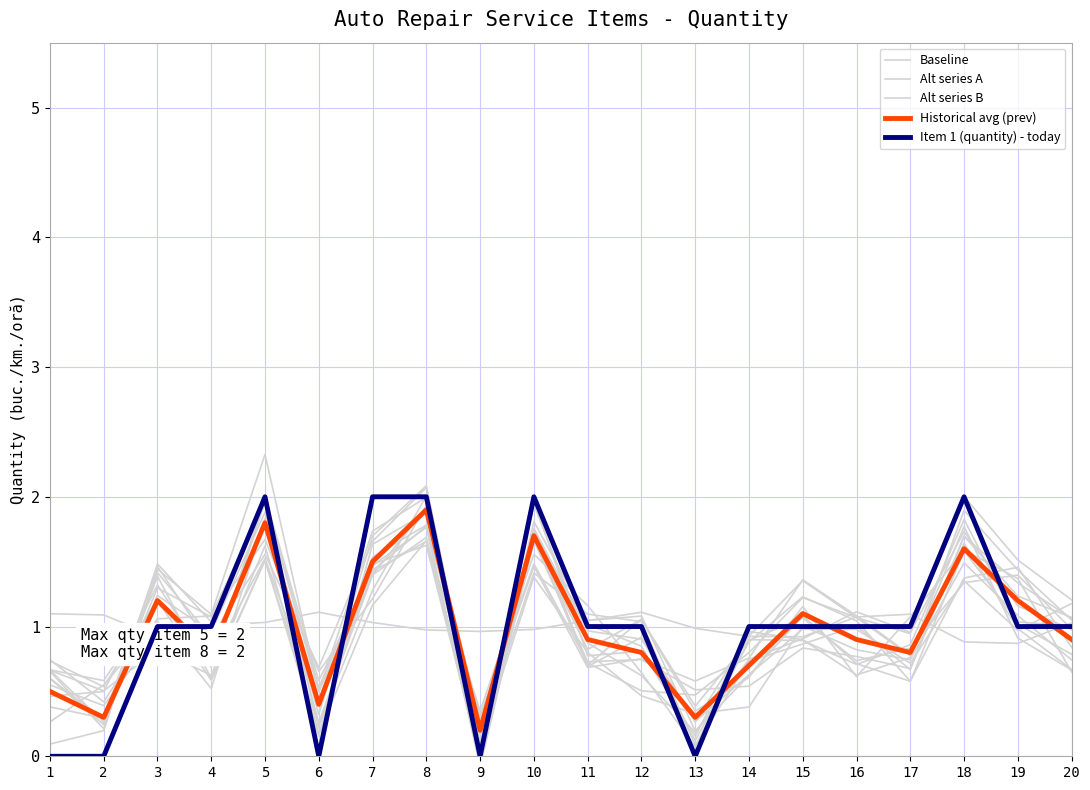

True or false: Historical avg (prev) has a value of 1.2 at 3.

True